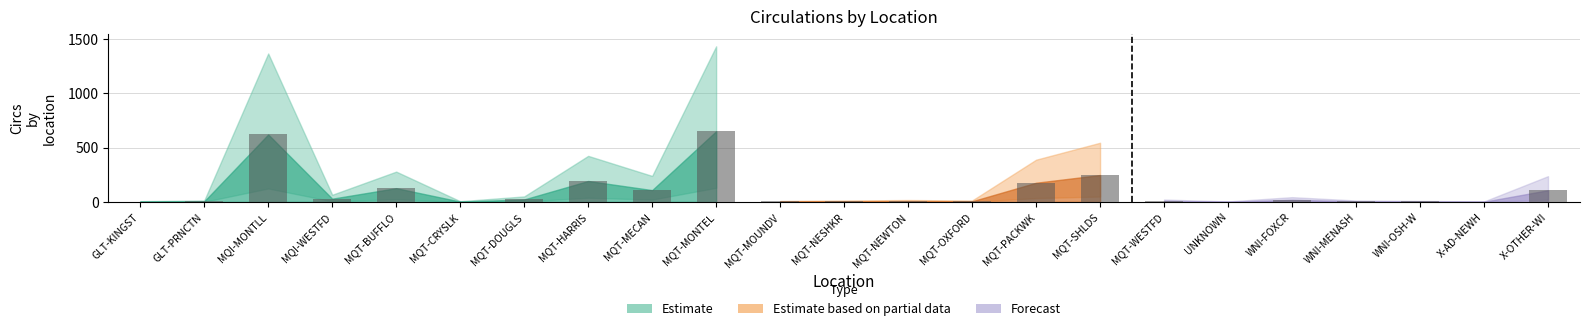

Which has a higher value, MQT-WESTFD or MQT-MONTEL?

MQT-MONTEL